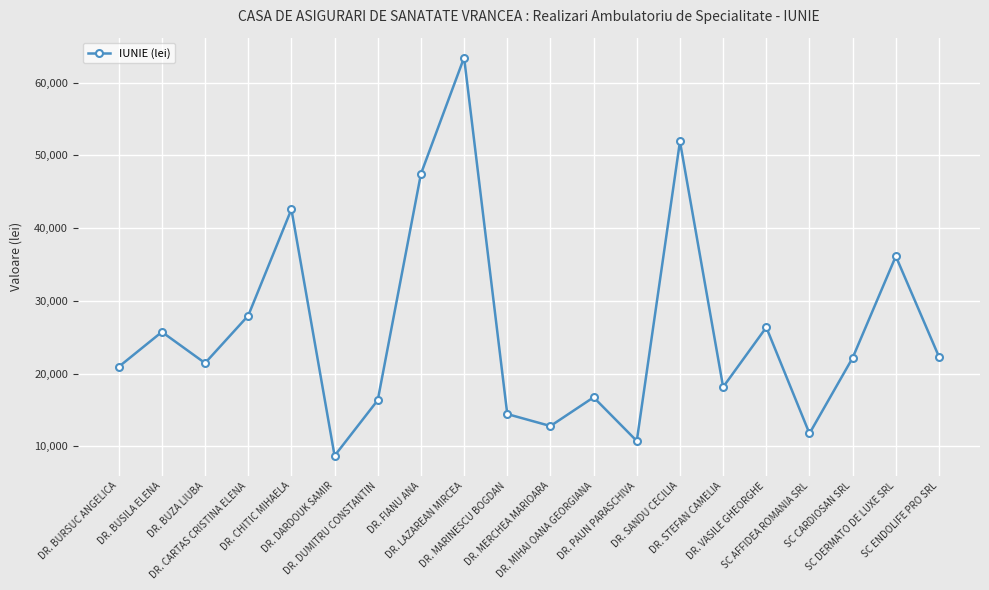

What is the maximum value shown in the chart?

63457.3